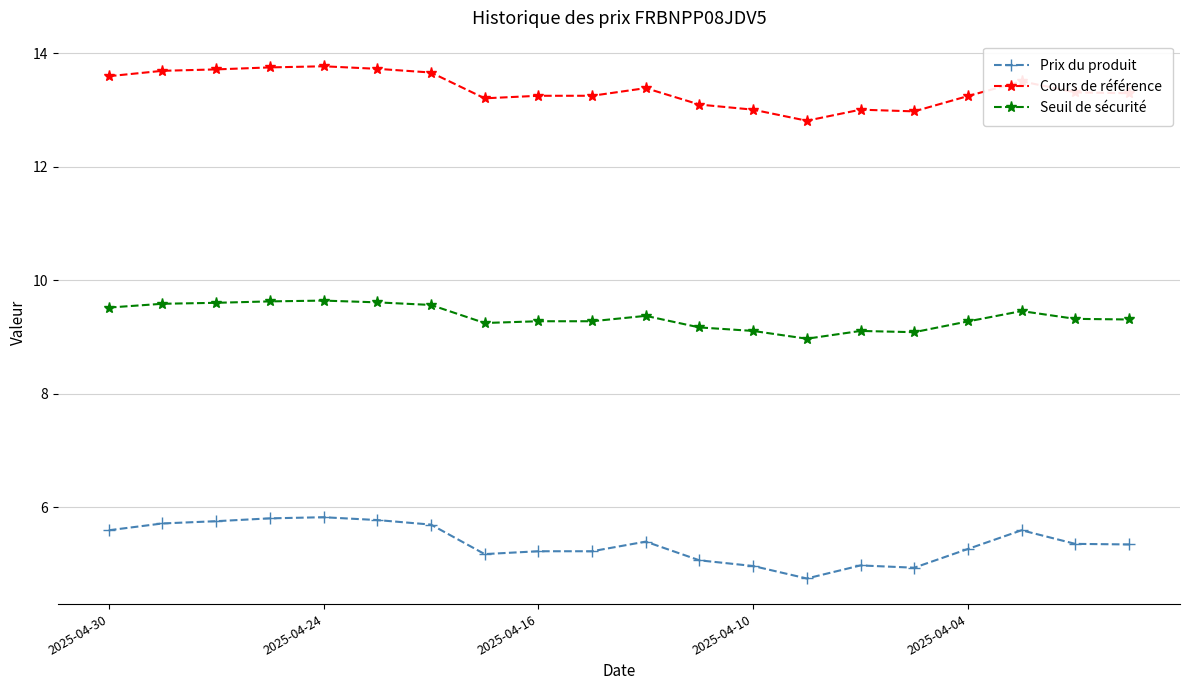

True or false: Prix du produit and Seuil de sécurité cross at least once.

False